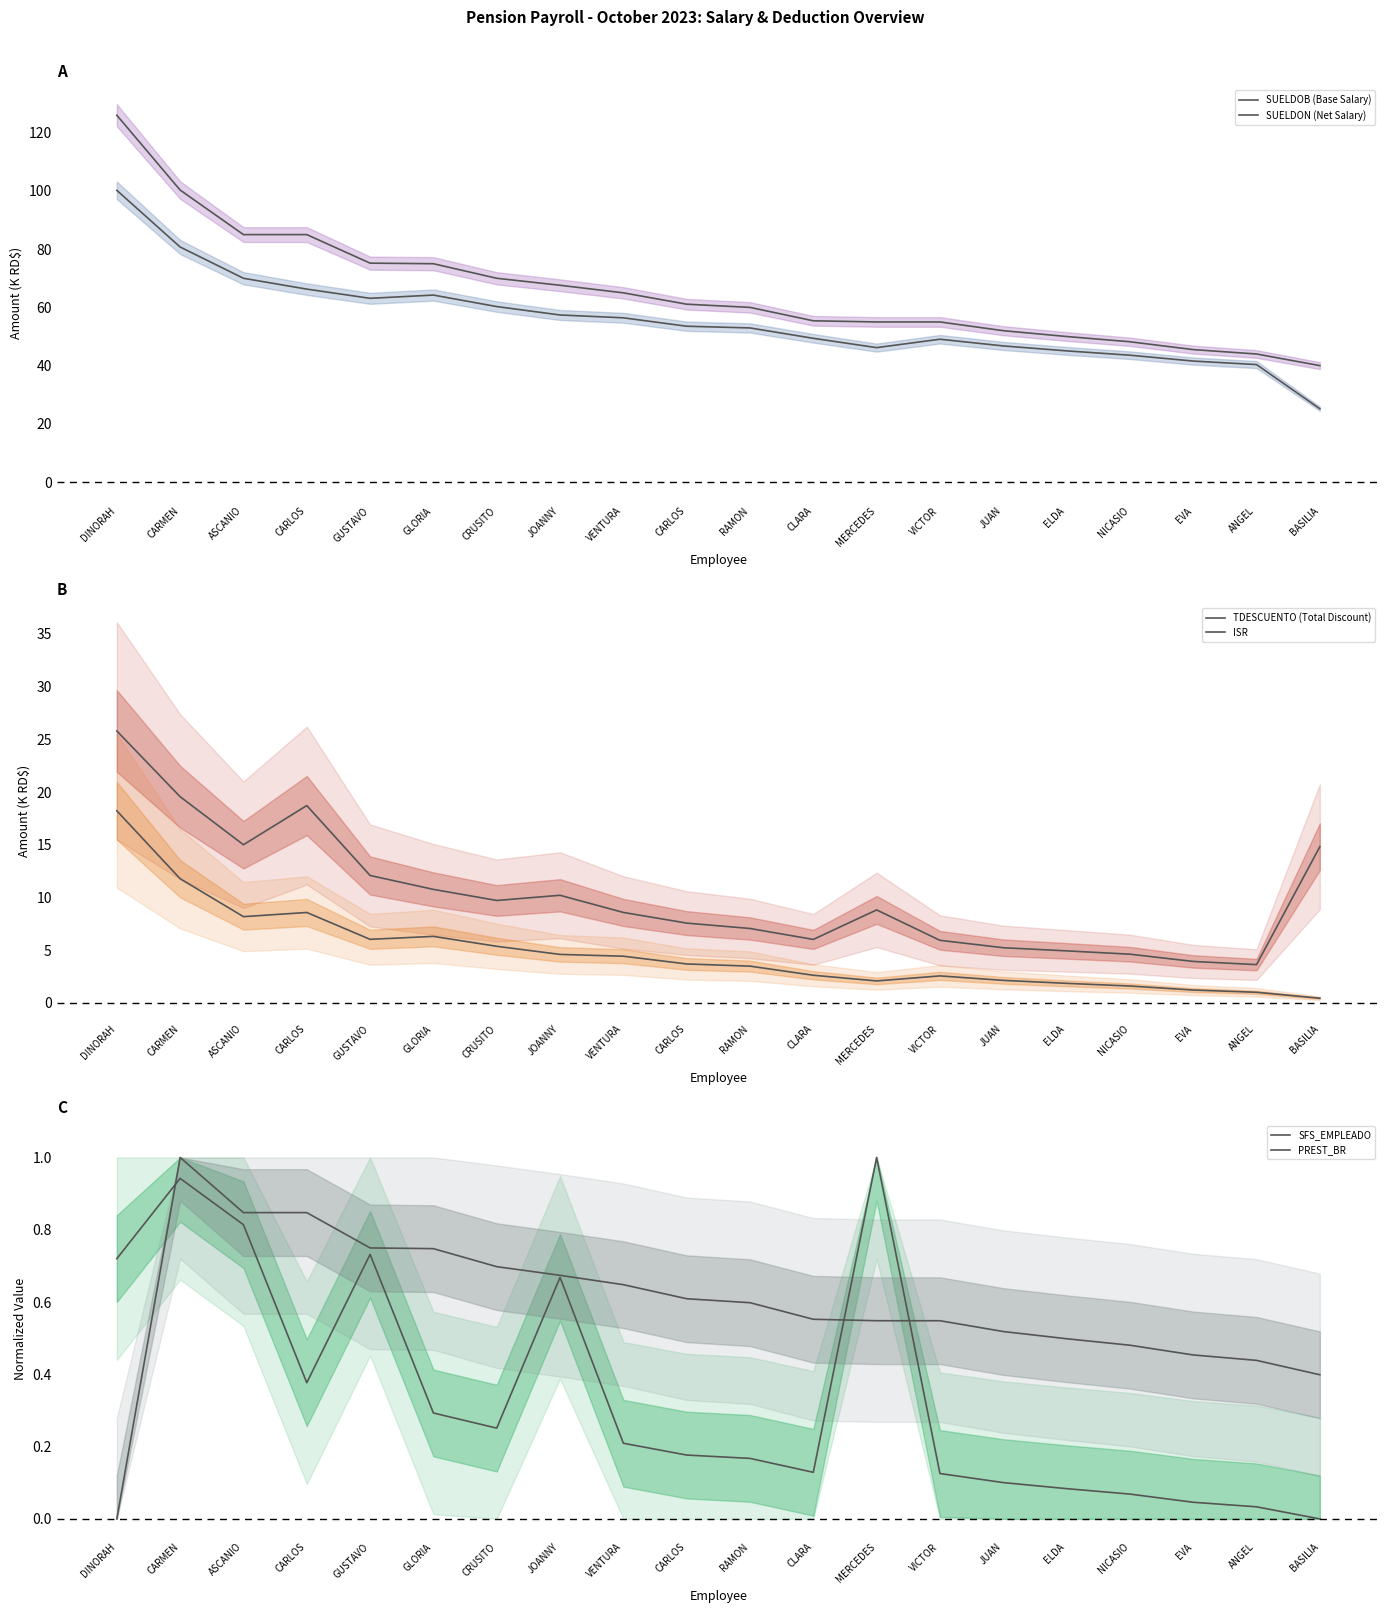

Between GLORIA and ELDA, which series saw the biggest shift?

SUELDOB (Base Salary)